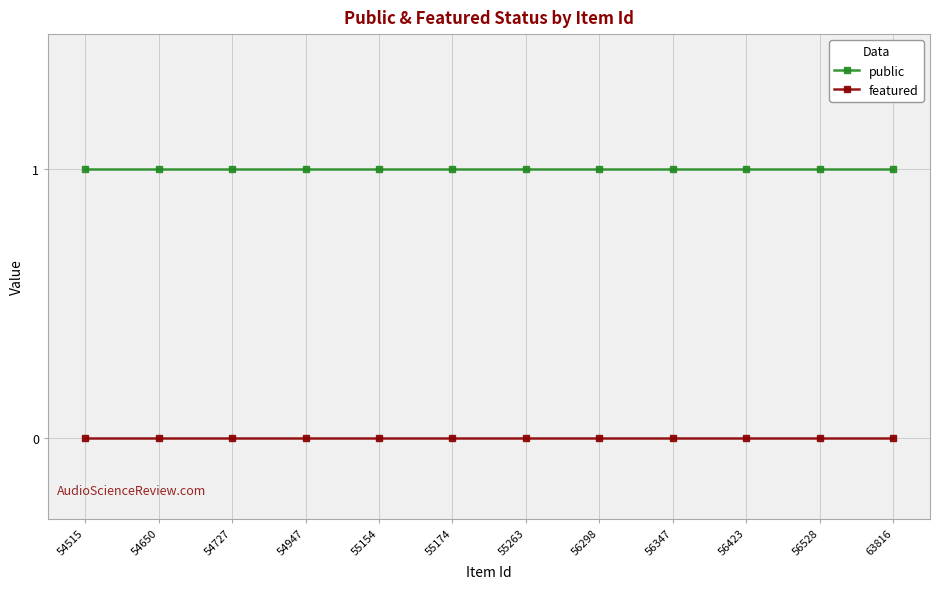

What is the sum of all public values?

12